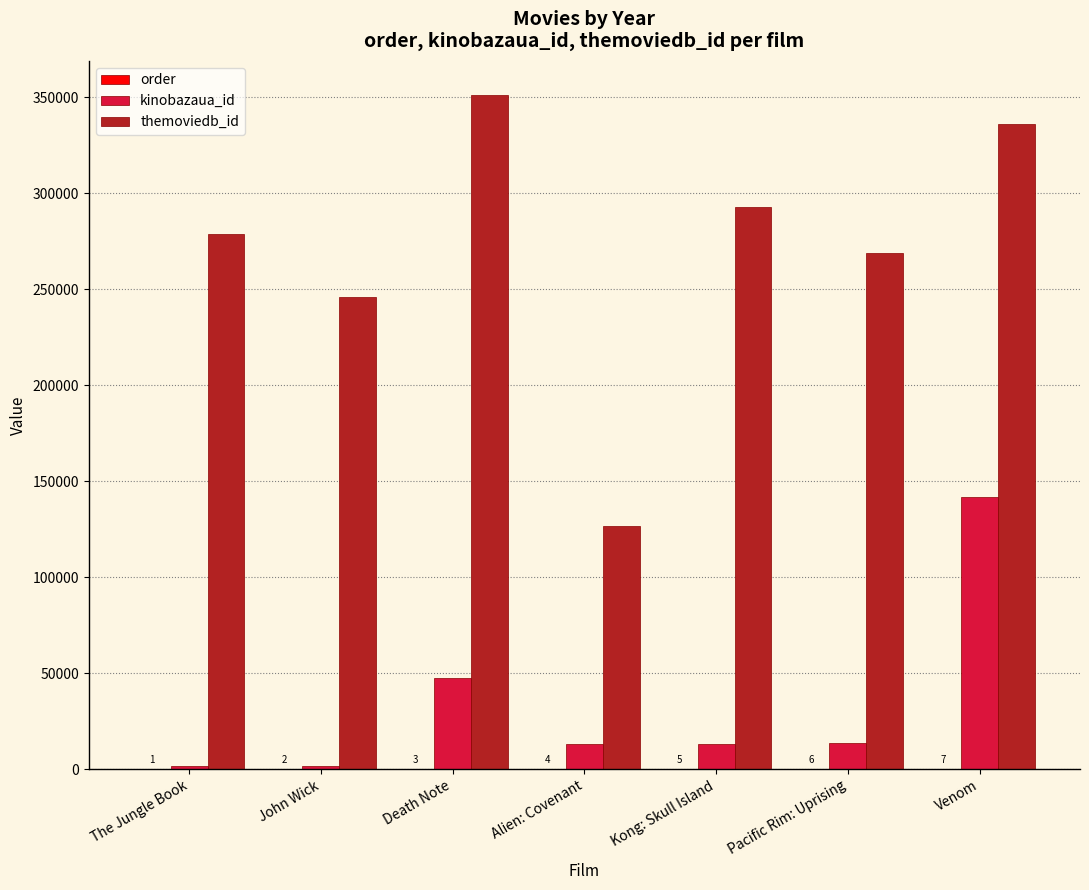

The kinobazaua_id series shows 47440 at Death Note. True or false?

True